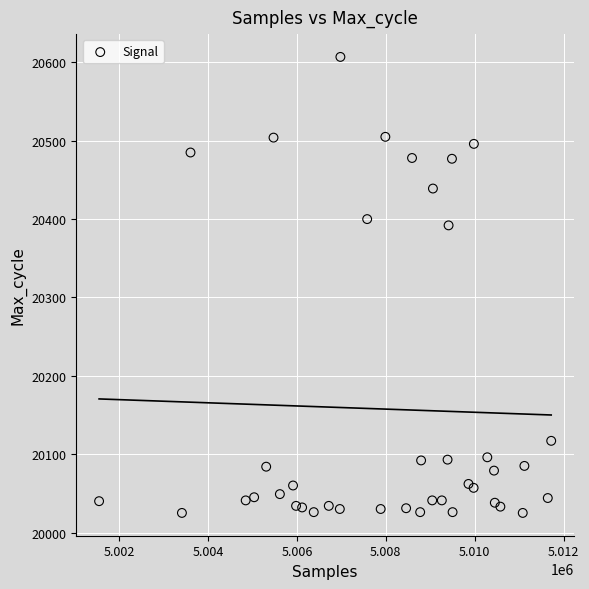

What Y value in the scatter plot is closest to 20316?

20392